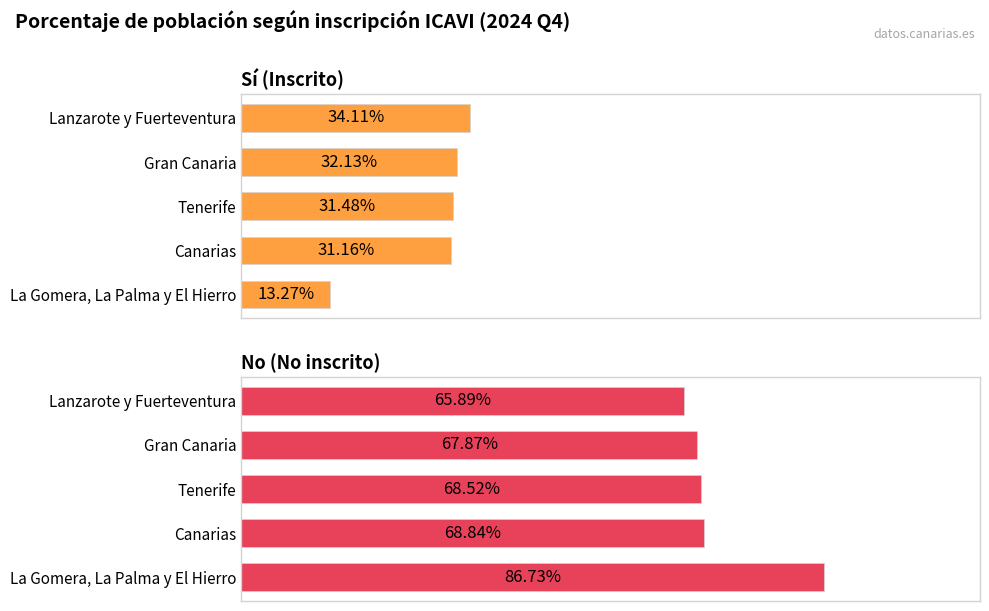

Reading left to right, list all the values displayed in this chart.

Sí (Inscrito): 34.1	32.1	31.5	31.2	13.3
No (No inscrito): 65.9	67.9	68.5	68.8	86.7